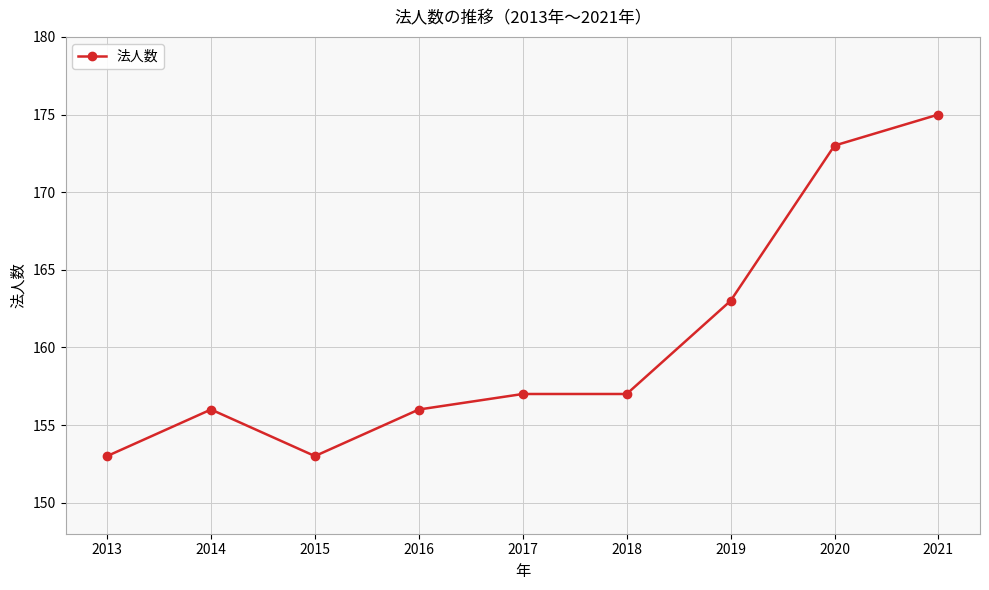

Does the chart display data point markers on the line(s)?

Yes